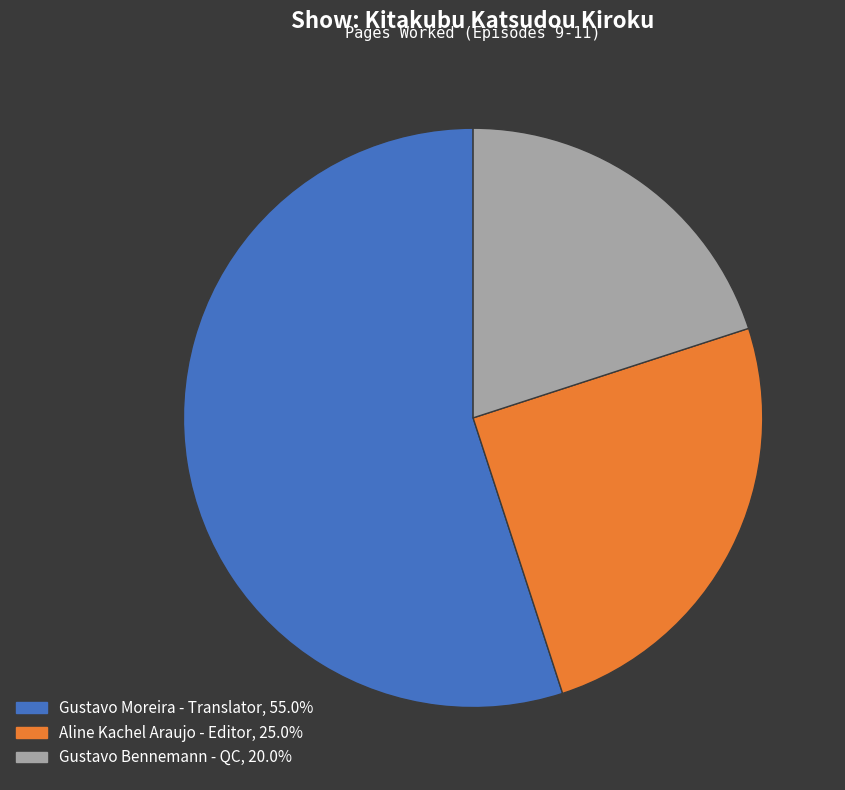

Rank the categories by value from lowest to highest.

Gustavo Bennemann - QC, Aline Kachel Araujo - Editor, Gustavo Moreira - Translator